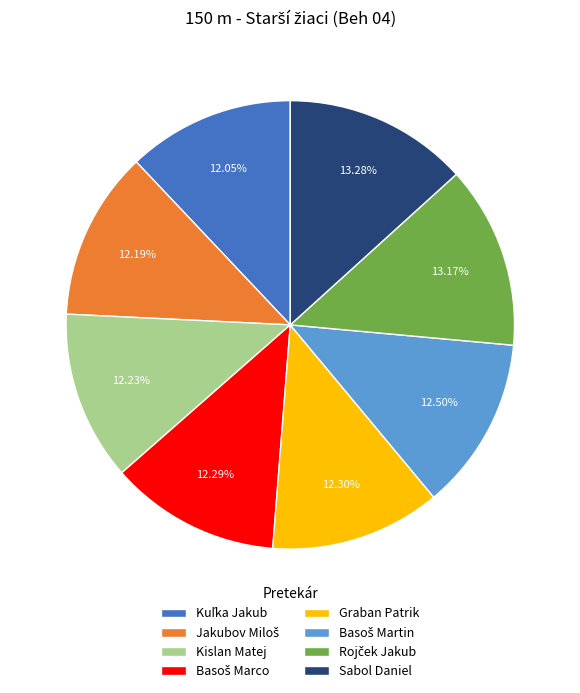

Is there any slice that represents more than half of the pie?

No